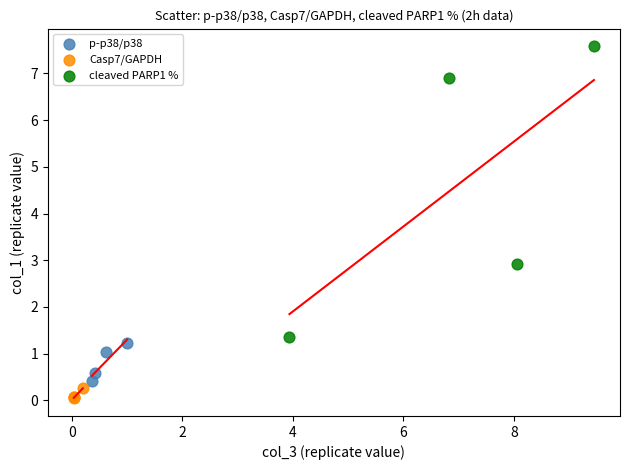

Which series contains the lowest Y value?

Casp7/GAPDH